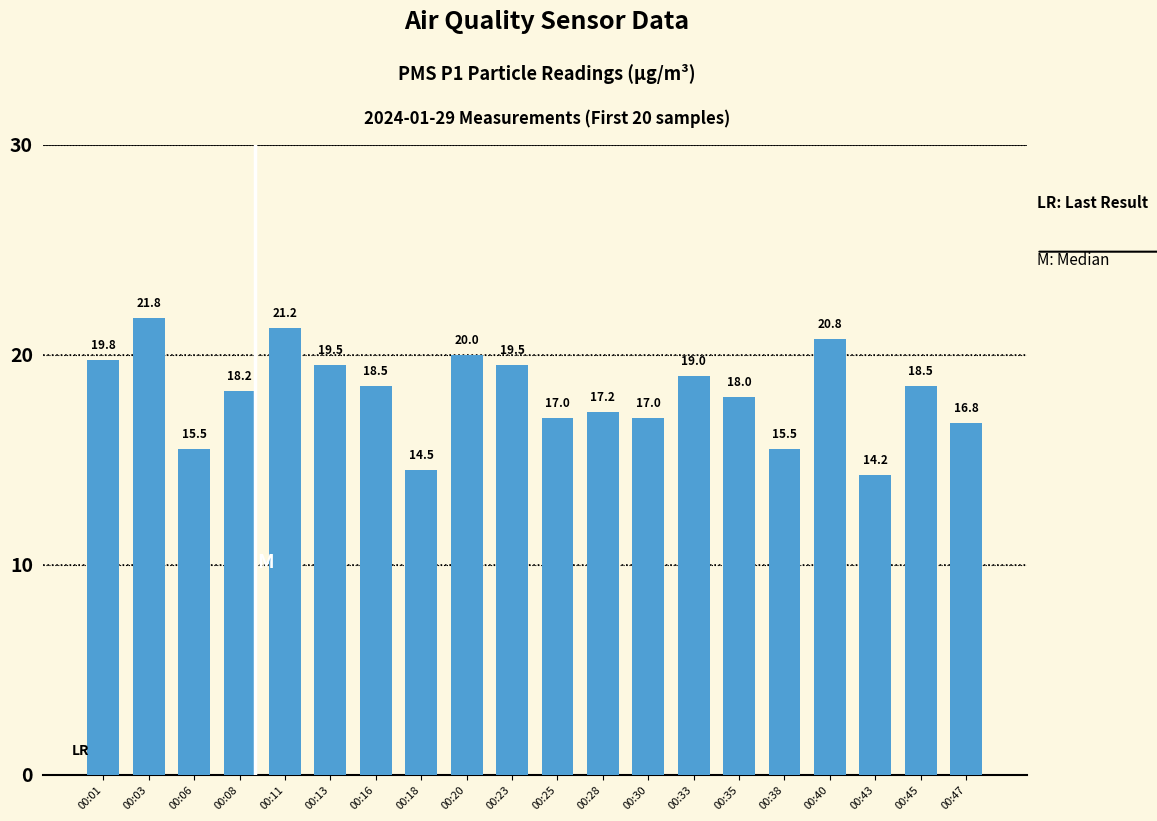

Where is the data nearest to the value 18?

00:35